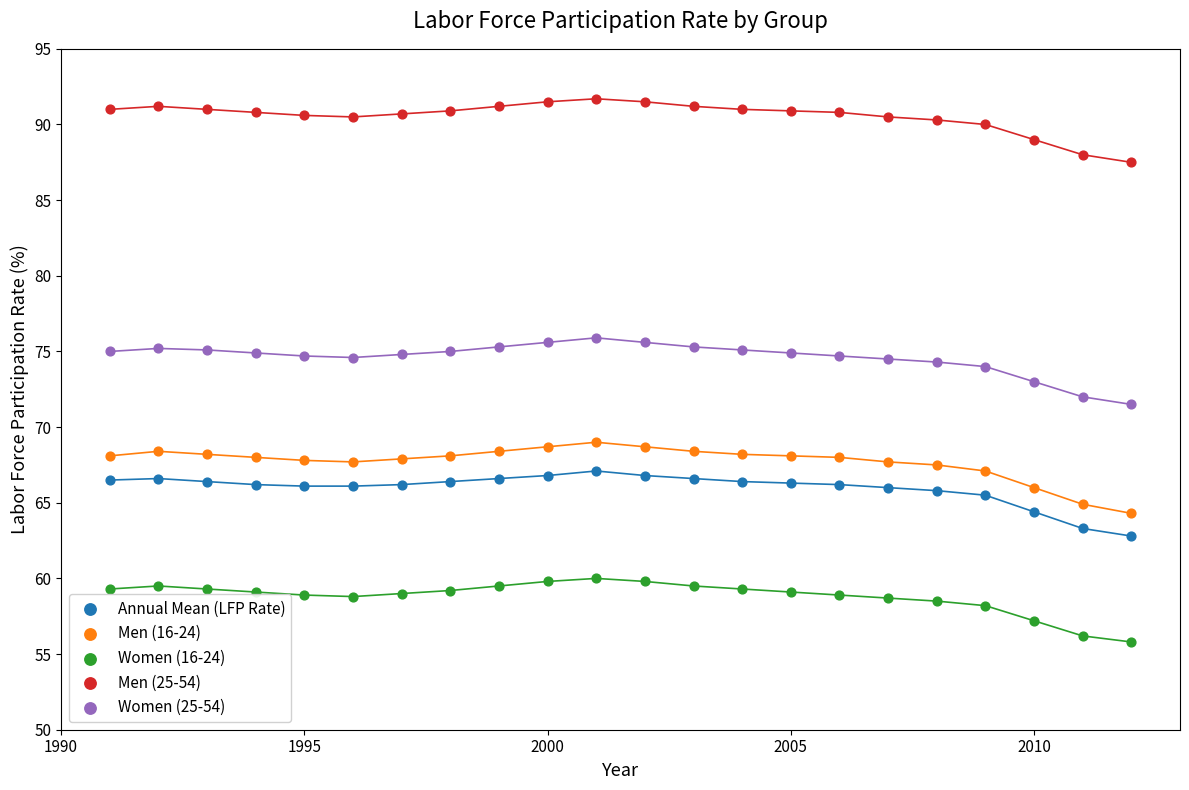

Which series has the widest spread of Y values?

Men (16-24)